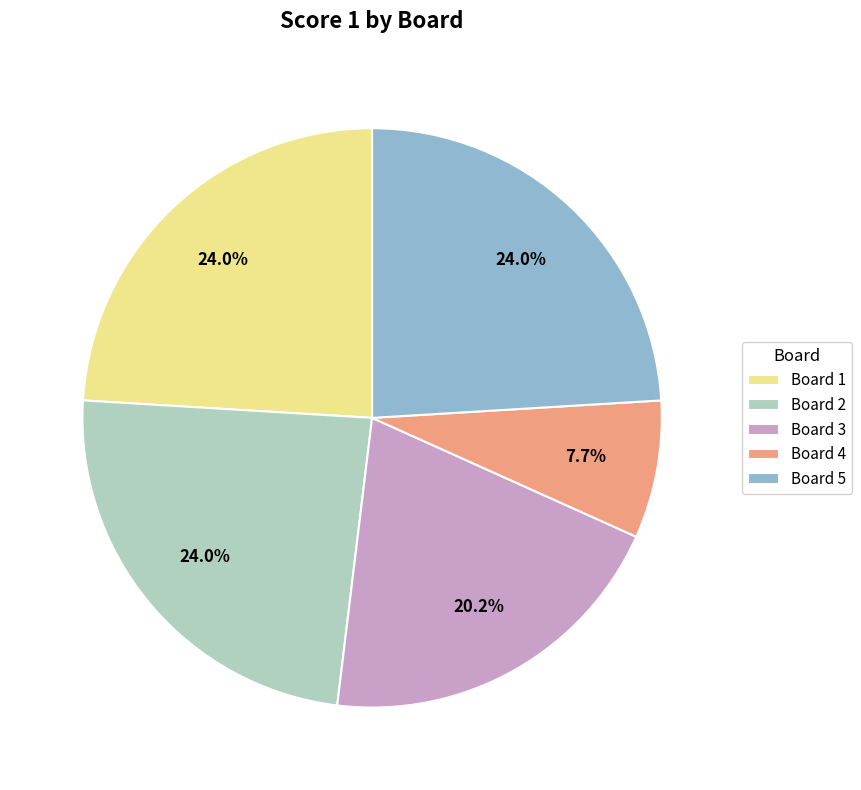

Which slice is the smallest?

Board 4